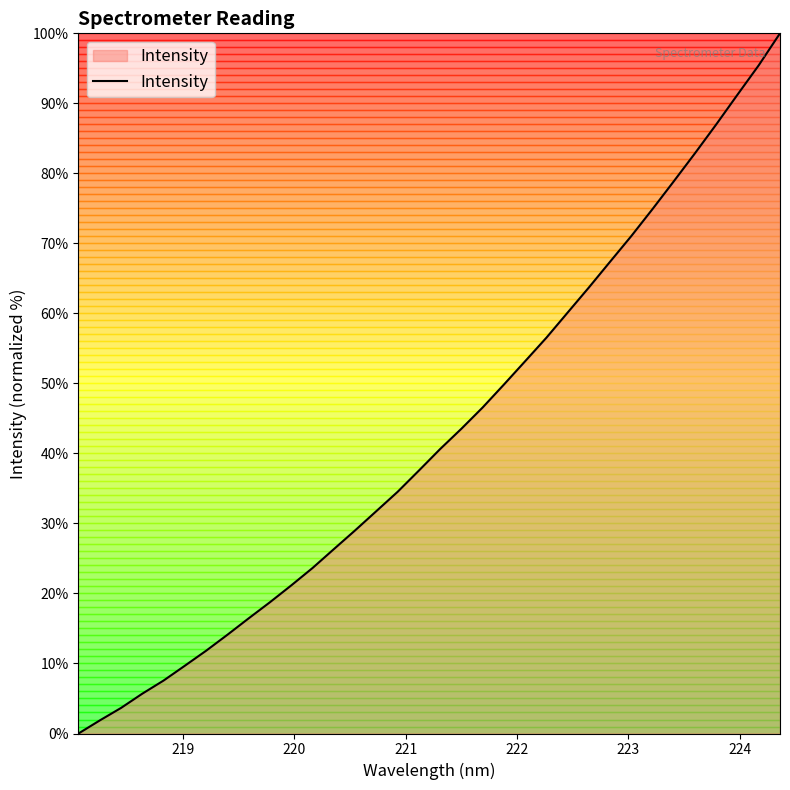

What is the maximum value shown in the chart?

100.0